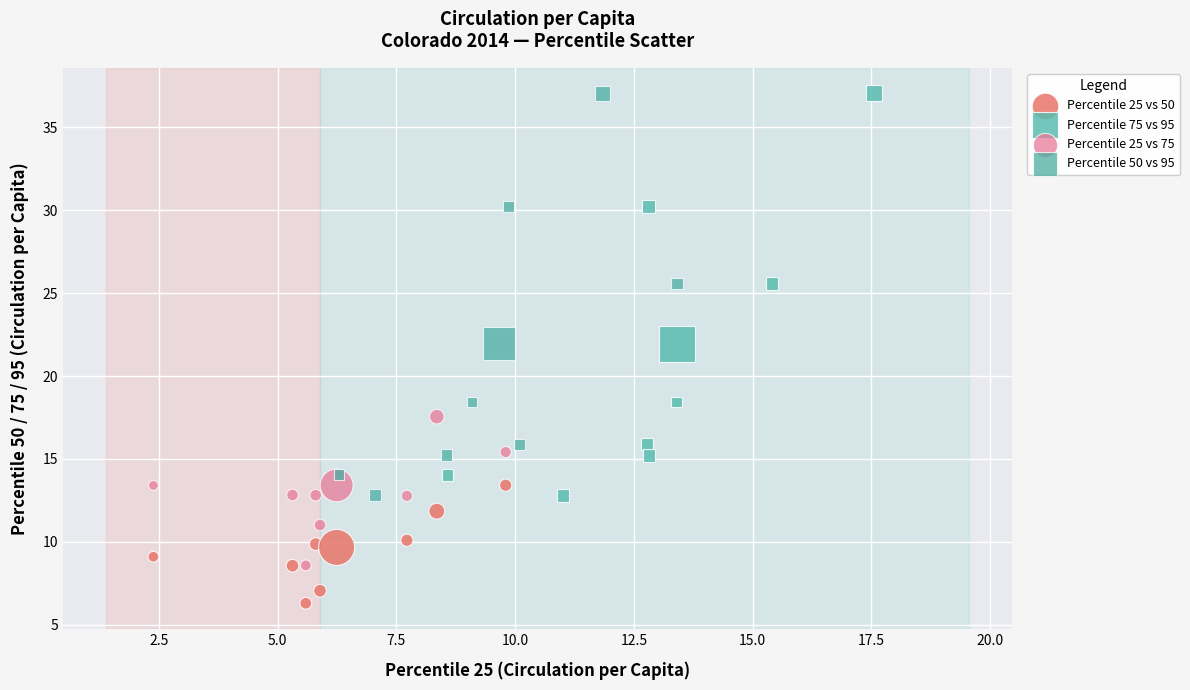

Which series reaches the minimum Y coordinate?

Percentile 25 vs 50